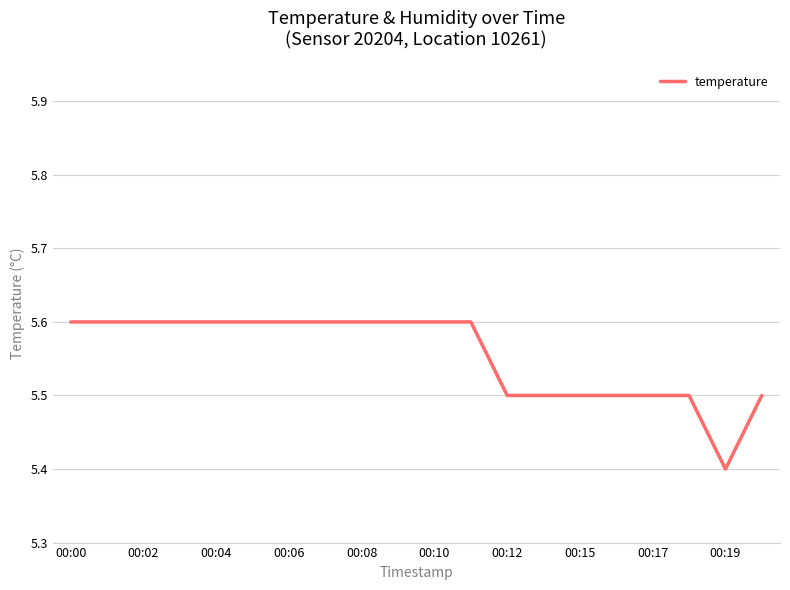

What is the average value?

5.6